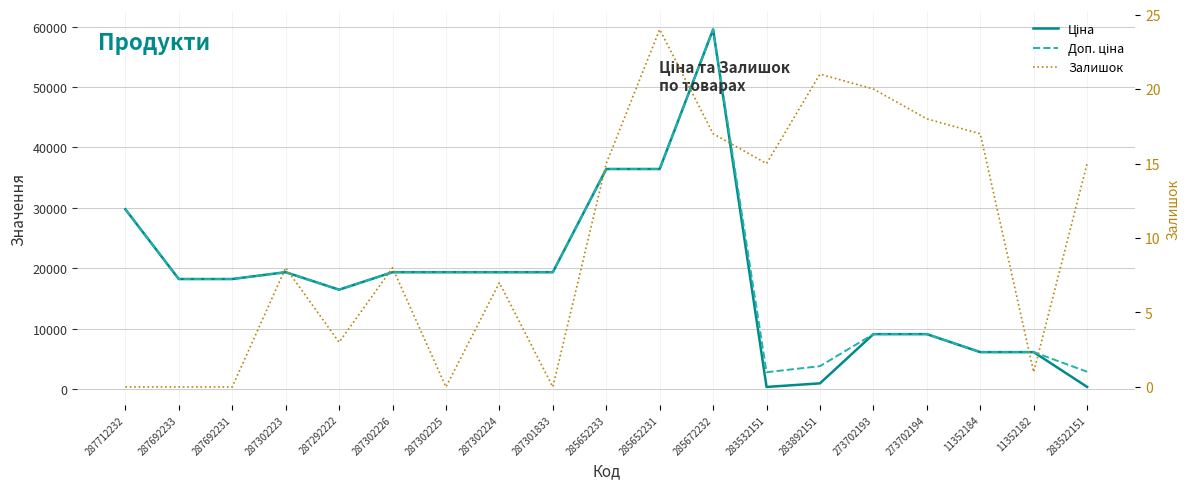

What are all the series names shown in the legend?

Ціна, Доп. ціна, Залишок